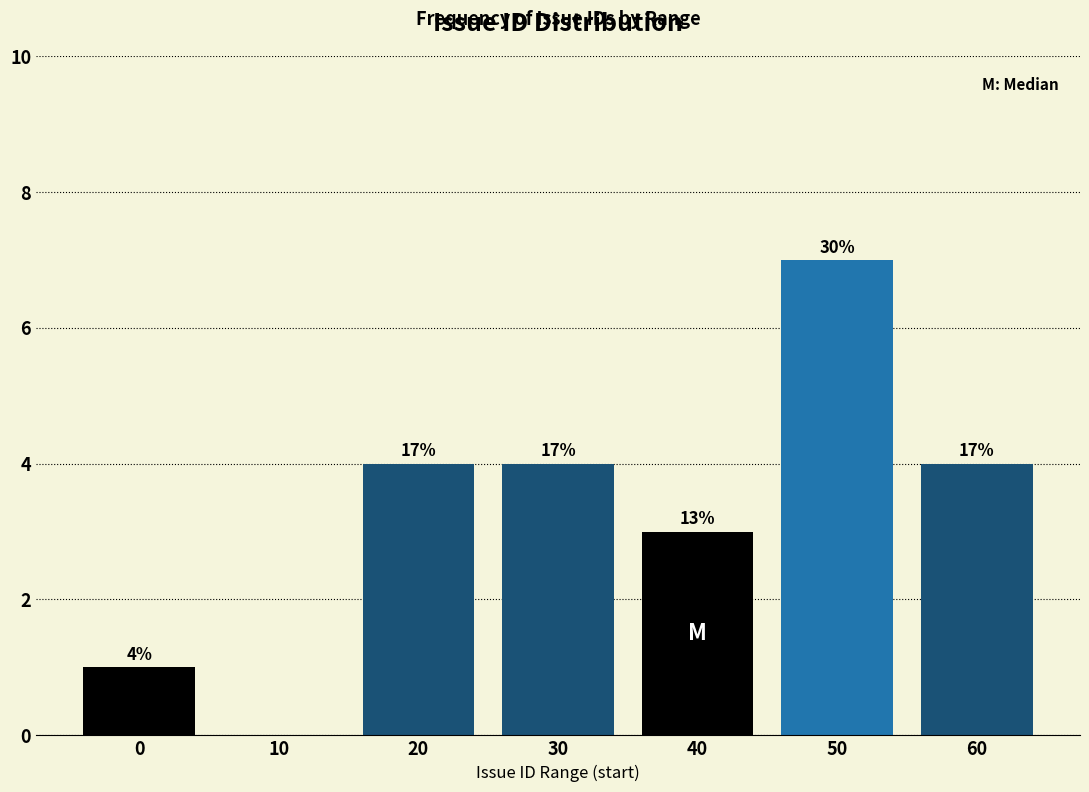

Are the bars horizontal?

No